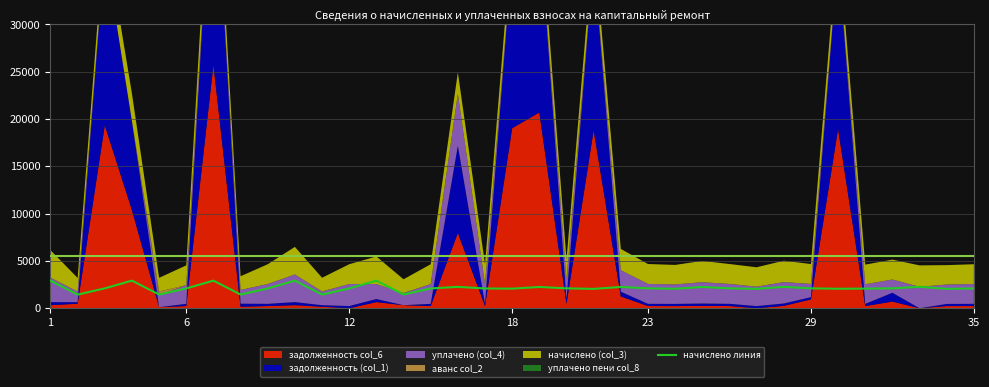

Approximately how many times larger is the value at 24 compared to 6?

1.6